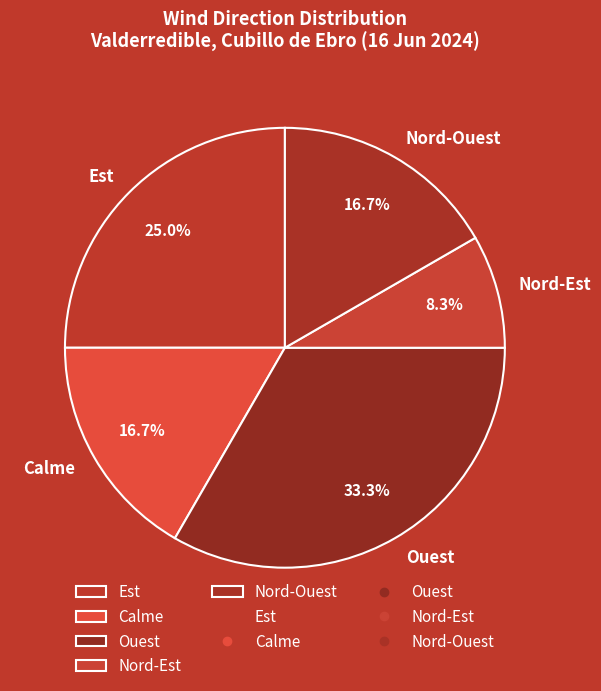

How many slices are in this pie chart?

5